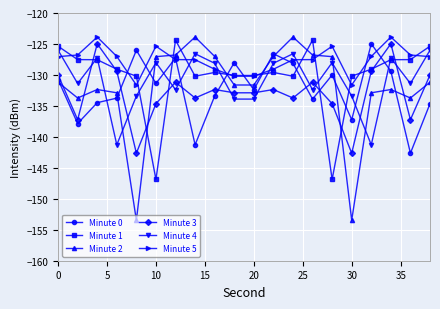

Which series has the widest spread of values?

Minute 2